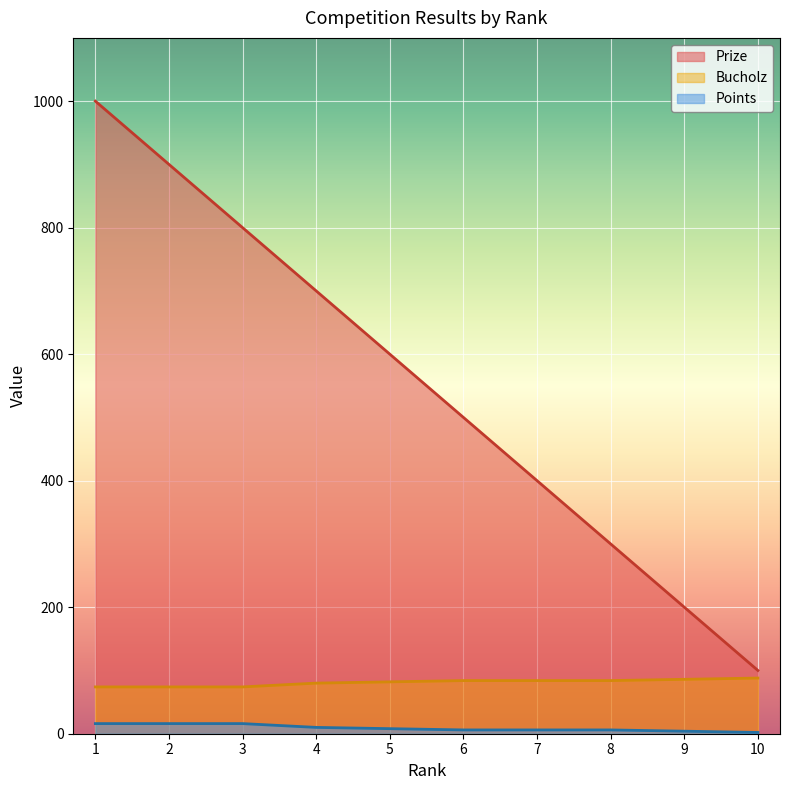

Is the value of Points at 3 greater than the value of Bucholz at 8?

No